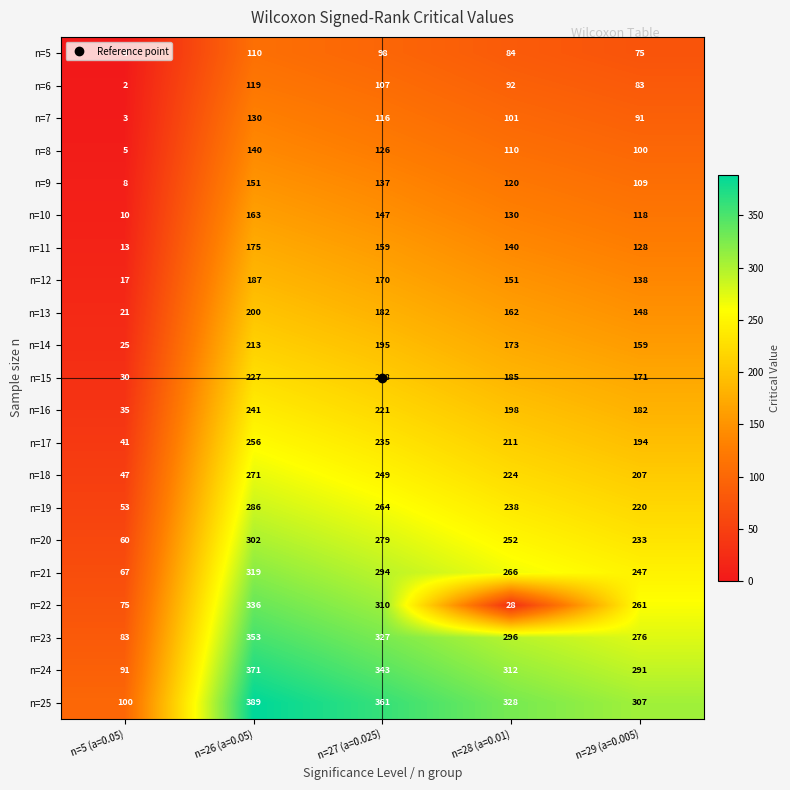

At which label is n=21 closest to 193?

n=29 (a=0.005)